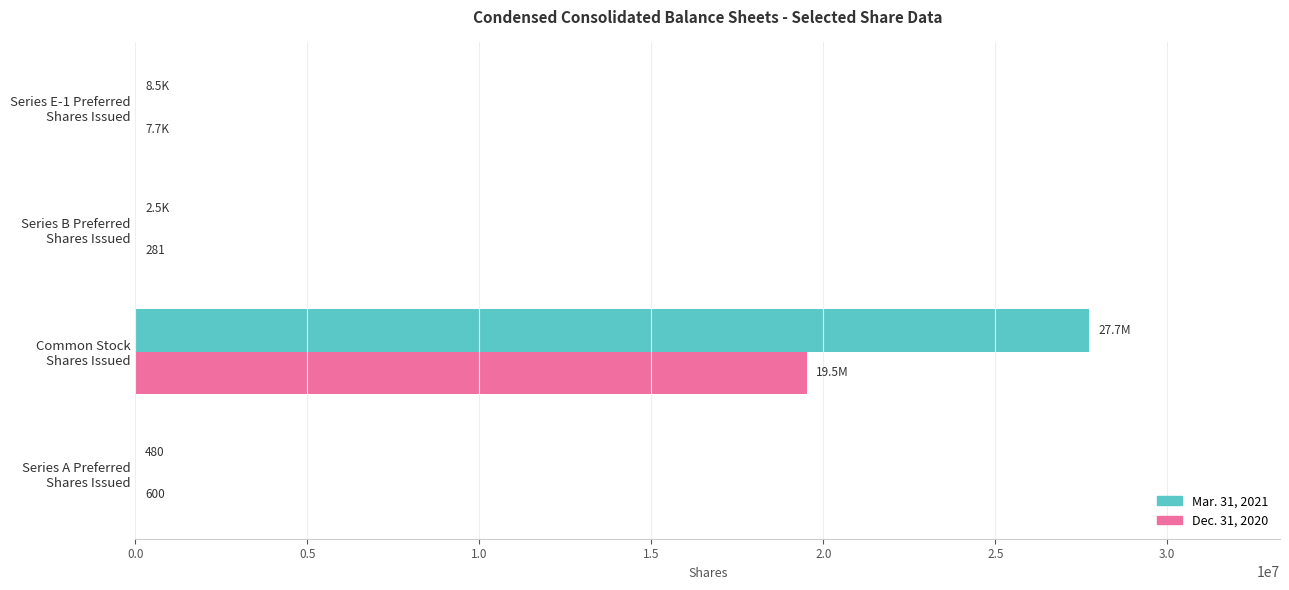

What is the maximum value shown in the chart?

27732936